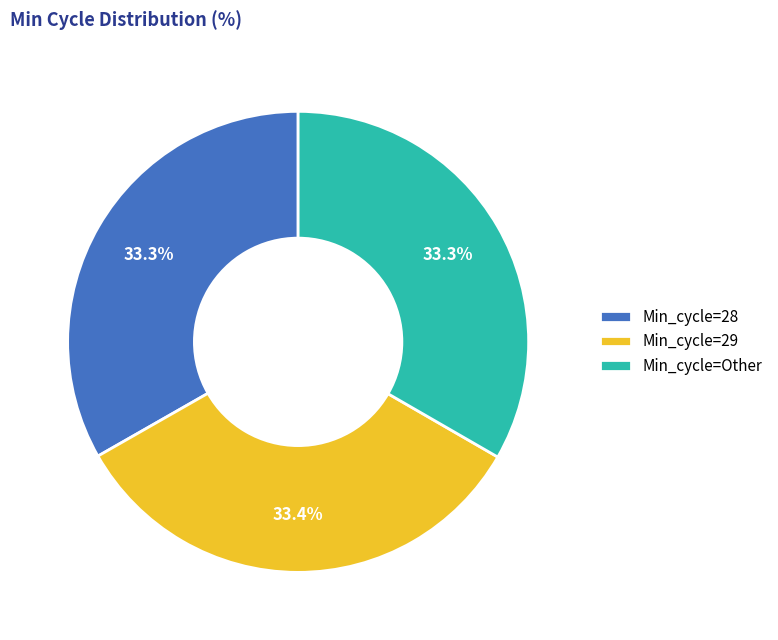

What portion of the pie excludes Min_cycle=29?

66.6%